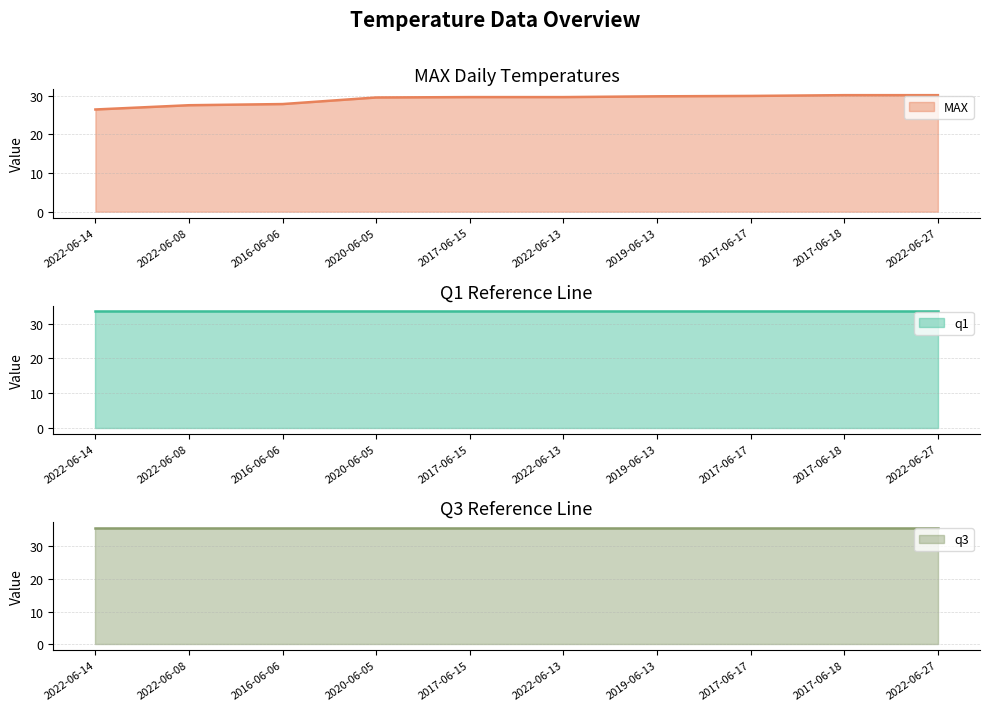

Which series has the widest spread of values?

MAX